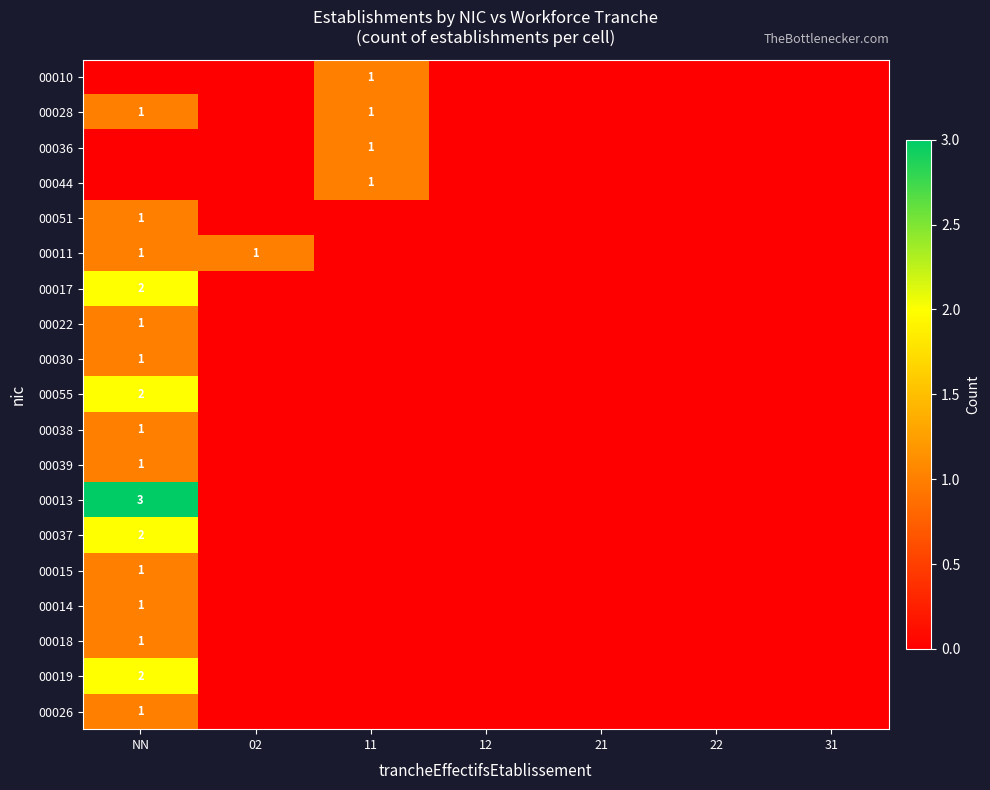

How many categories are shown in the chart?

7